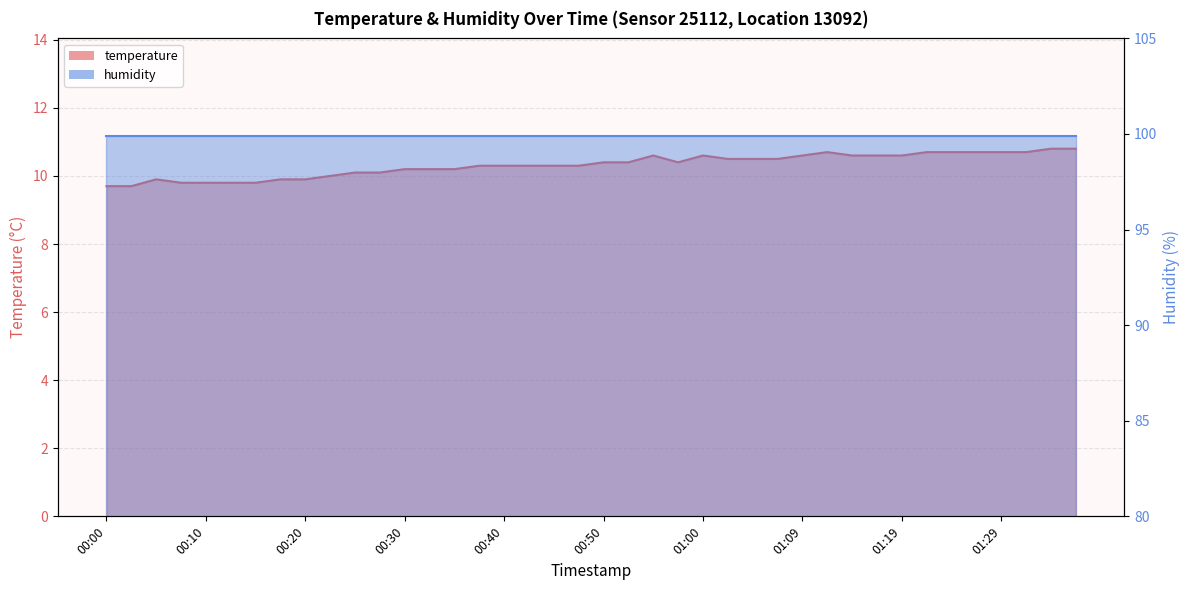

How many points are higher than both their immediate neighbors (excluding endpoints)?

4